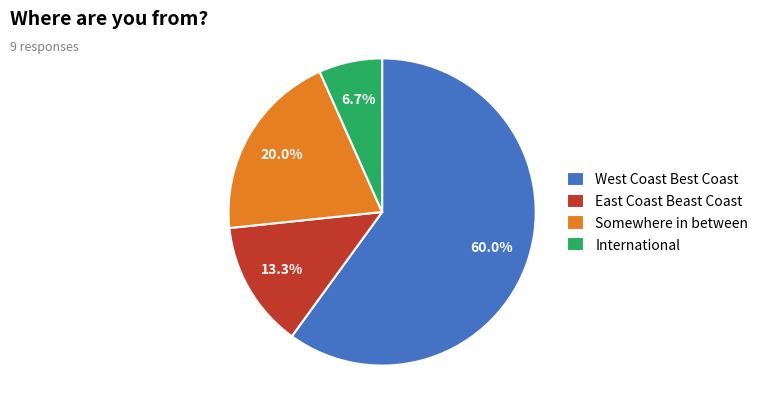

Is there any slice that represents more than half of the pie?

Yes